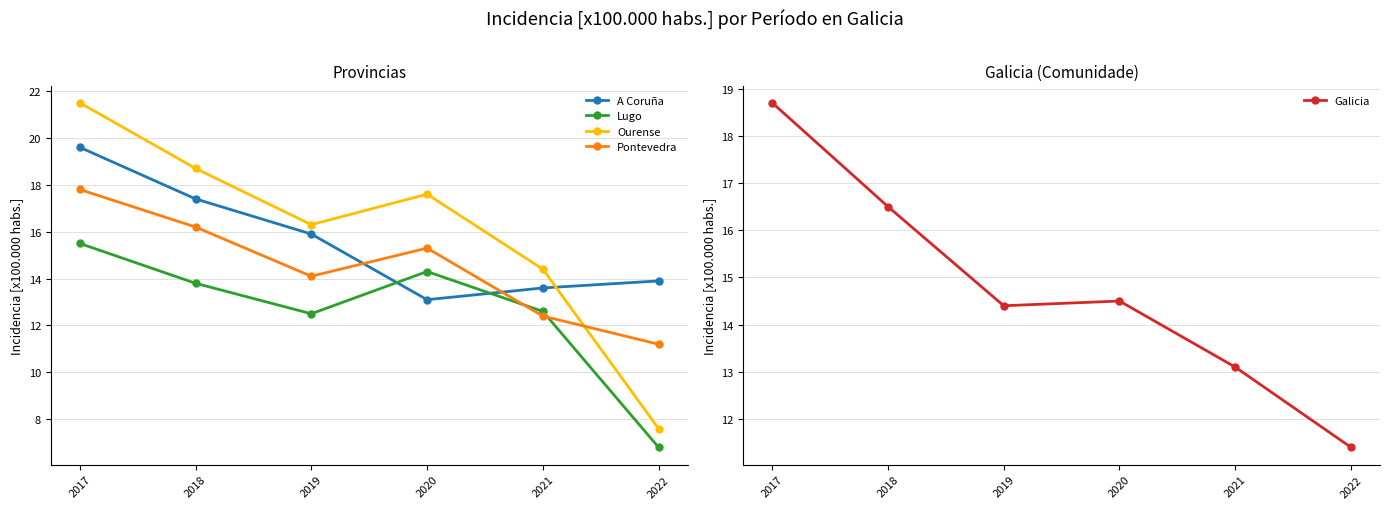

At how many categories does at least one series exceed 6?

6